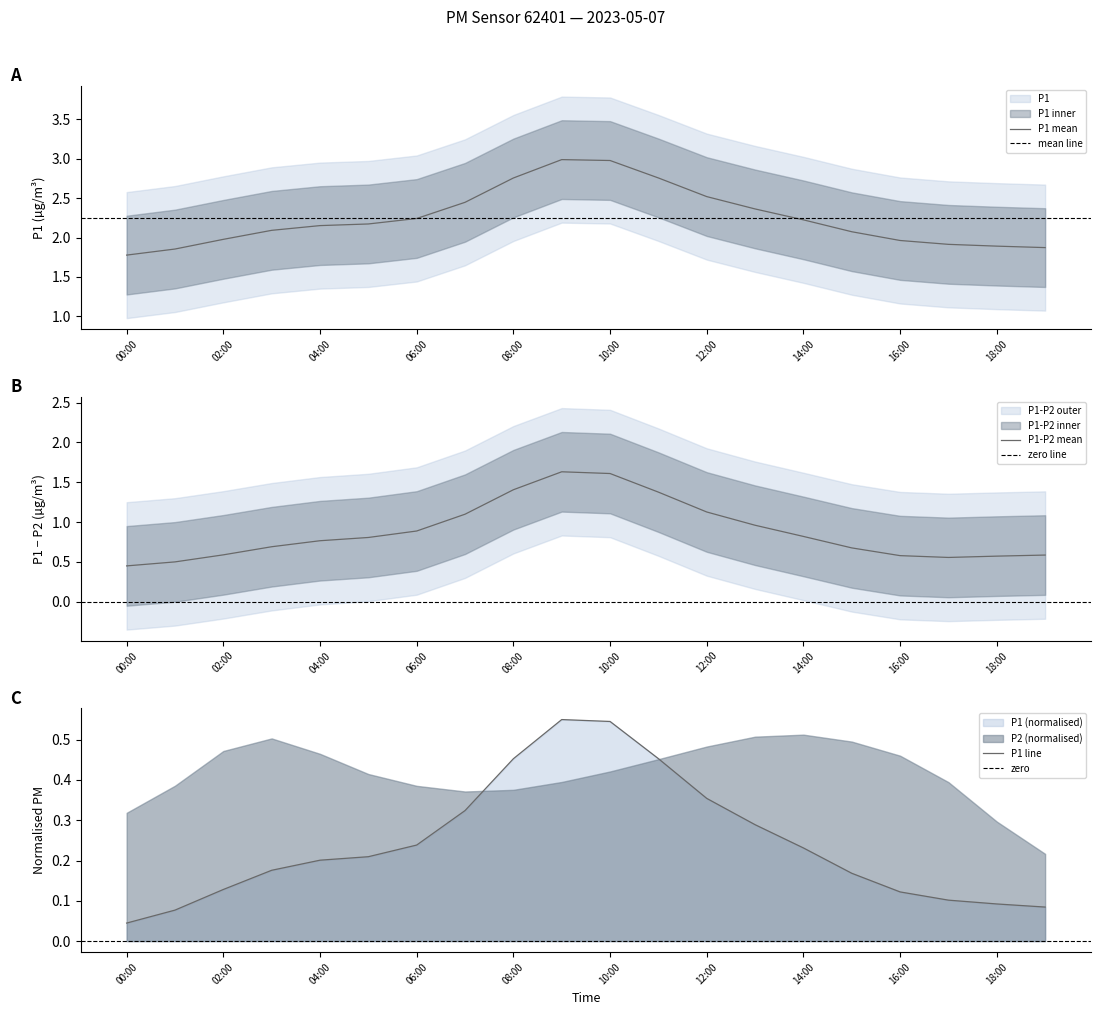

How many lines are shown in the chart?

2